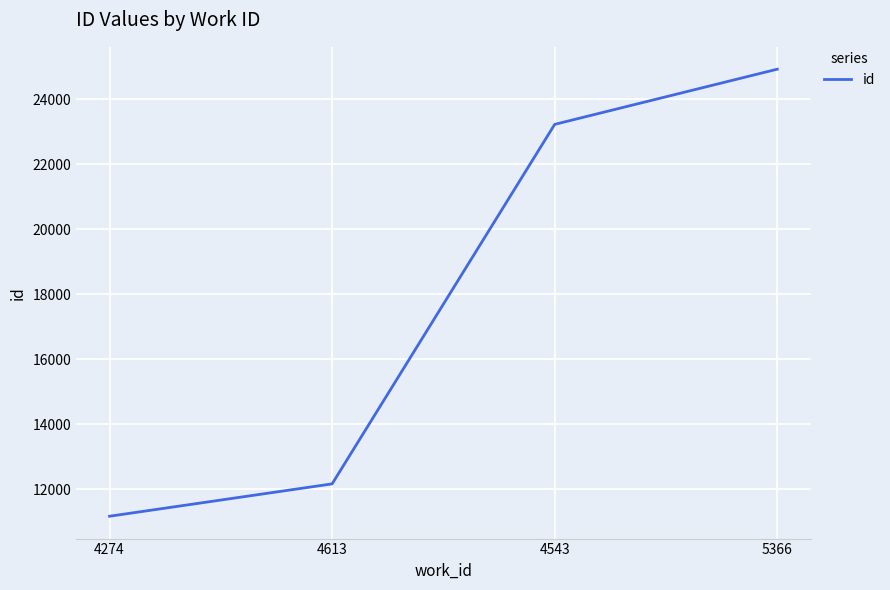

The value at 4613 is 12167. True or false?

True